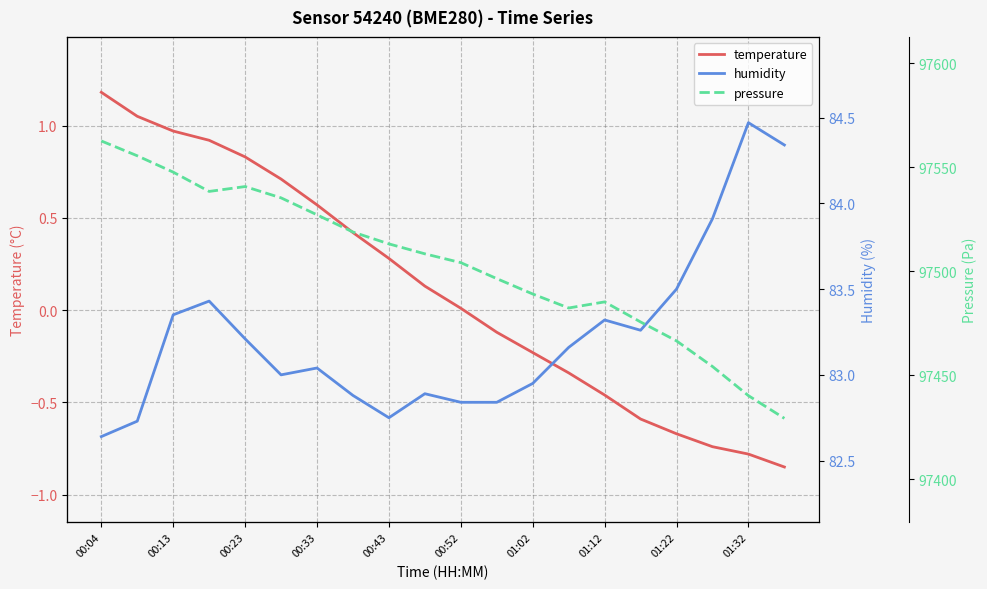

What is the sum of all temperature values?

2.3